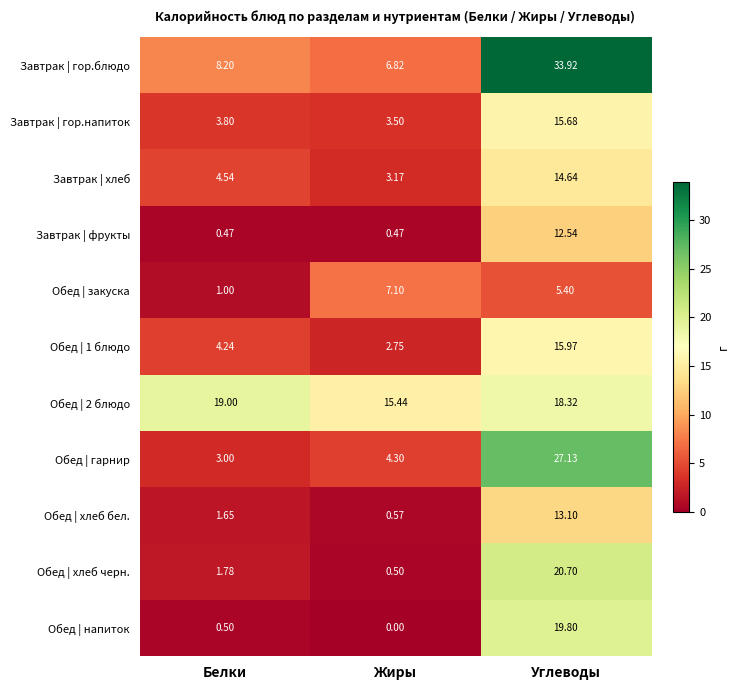

List the labels in order of Обед | напиток value, largest first.

Углеводы, Белки, Жиры